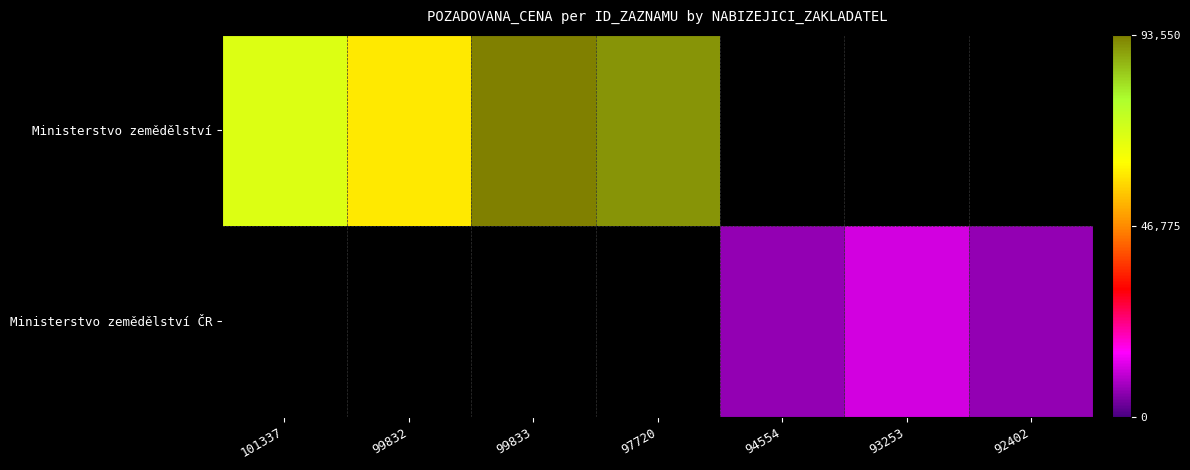

What is the maximum value for Ministerstvo zemědělství?

93550.0